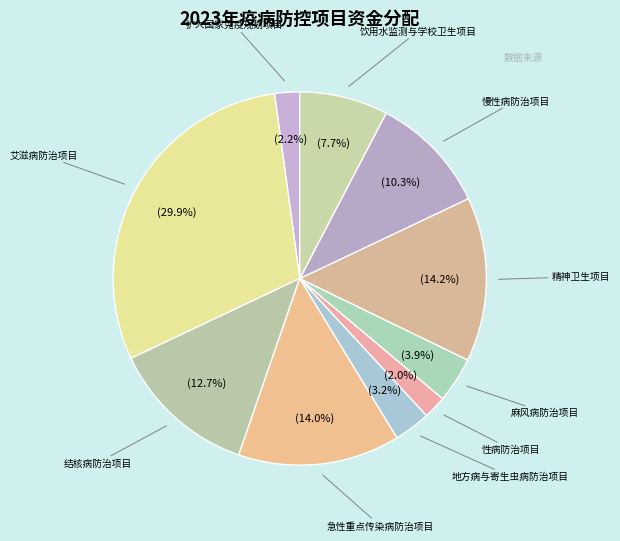

What is the largest slice in the pie chart?

艾滋病防治项目